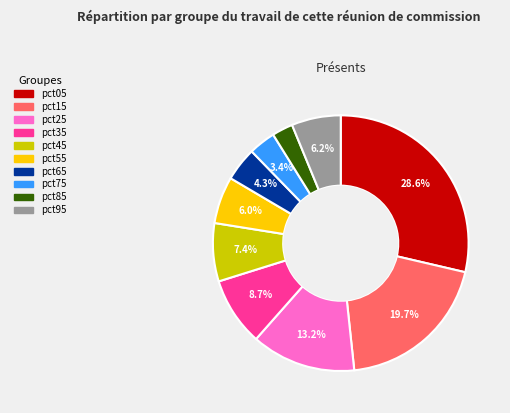

How many slices are in this pie chart?

10